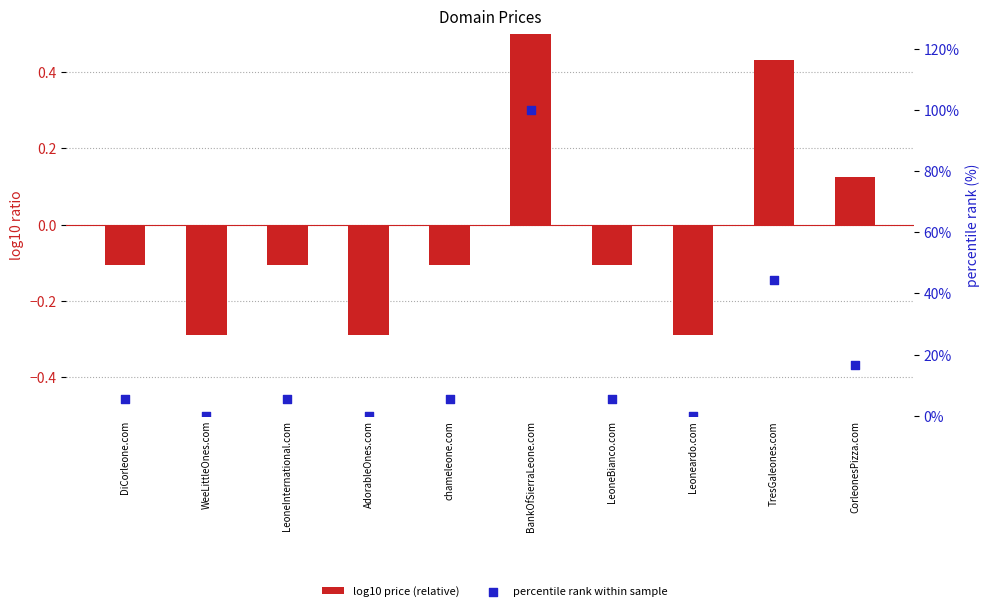

What are all the series names shown in the legend?

log10 price (relative), percentile rank within sample